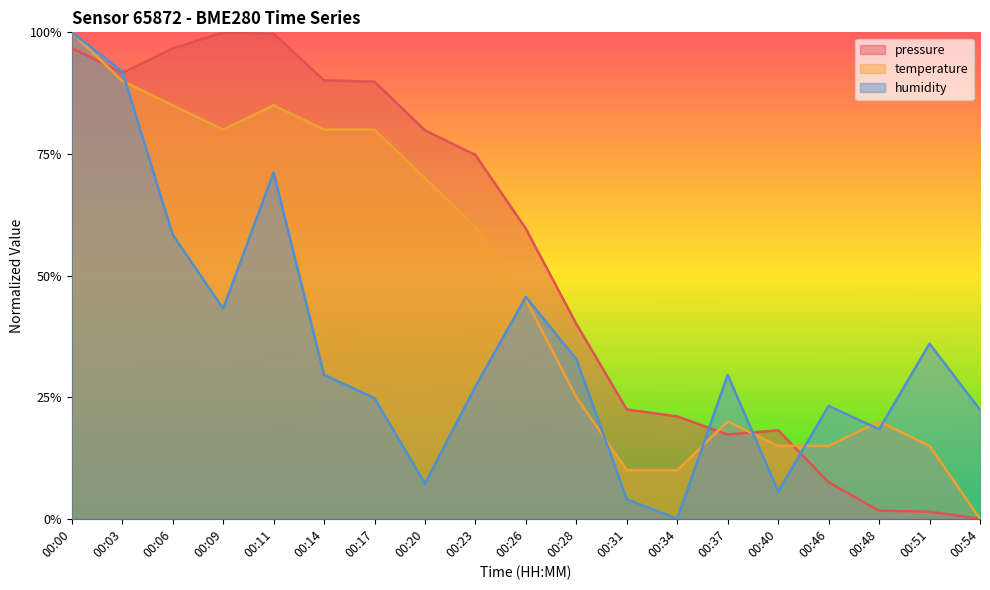

The value of humidity at 00:37 is 0.4. True or false?

False